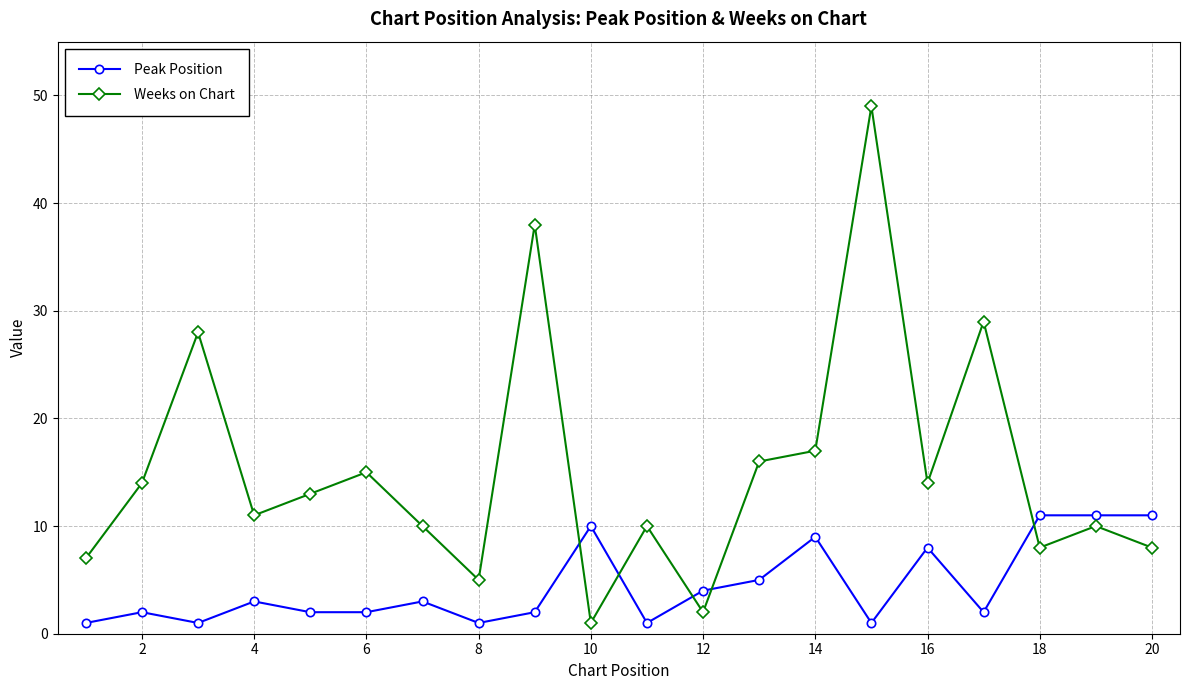

How many times do Peak Position and Weeks on Chart cross each other?

5